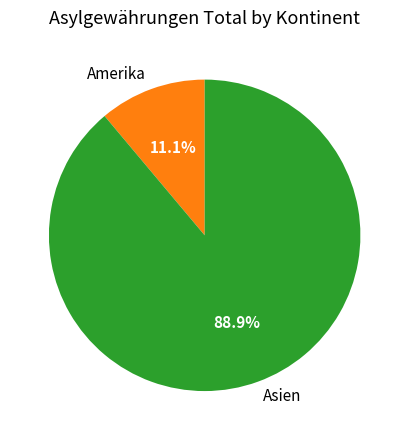

Rank the categories by value from highest to lowest.

Asien, Amerika